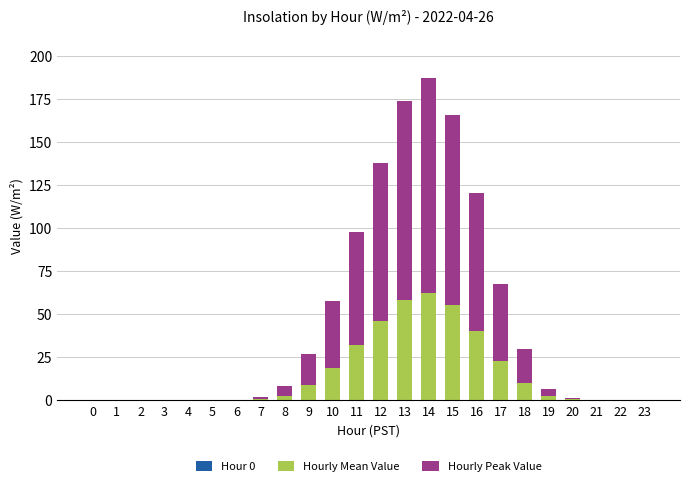

What is the approximate value of Hourly Mean Value at 9?

8.7